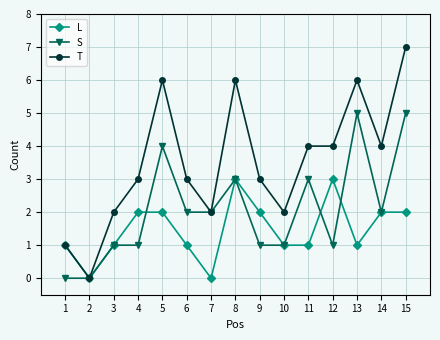

True or false: S has a value of 1 at 10.

True